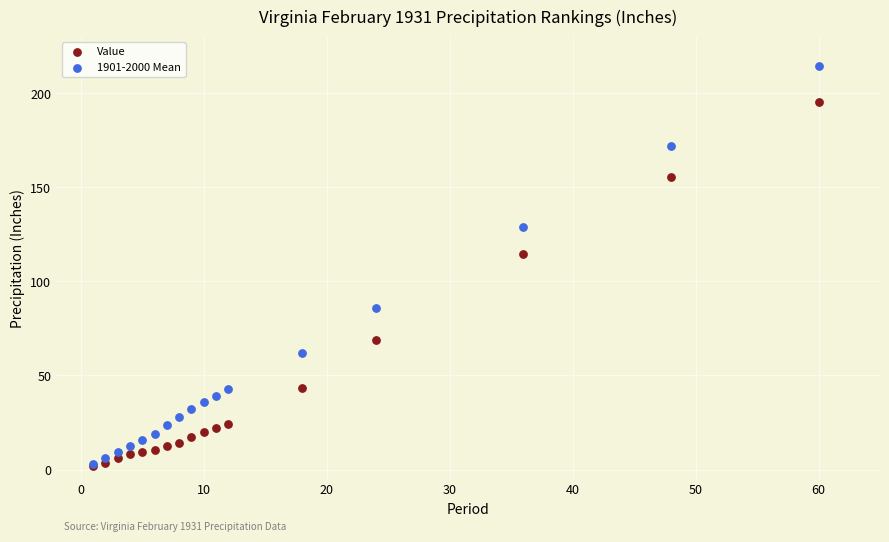

Across all series, what Y value is closest to 108?

114.4